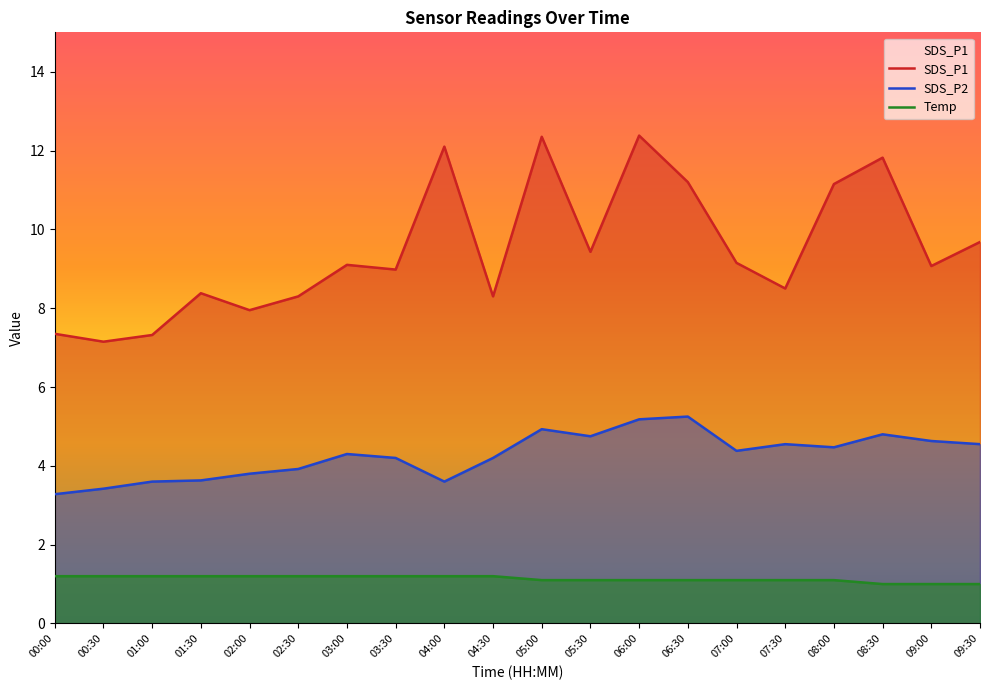

What is the value of the Temp point at the 12th from the left?

1.1